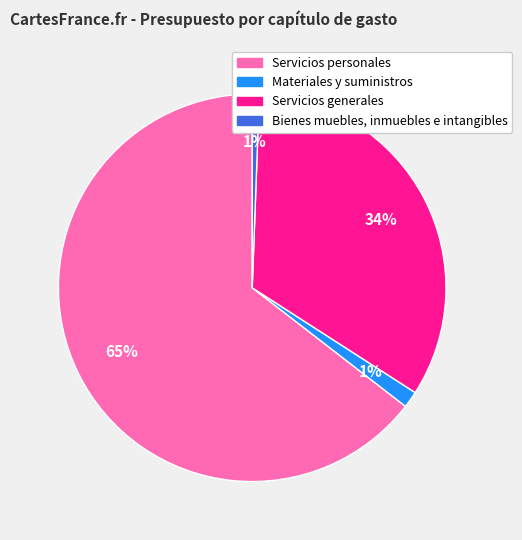

To the nearest percent, what is the average slice percentage?

25%